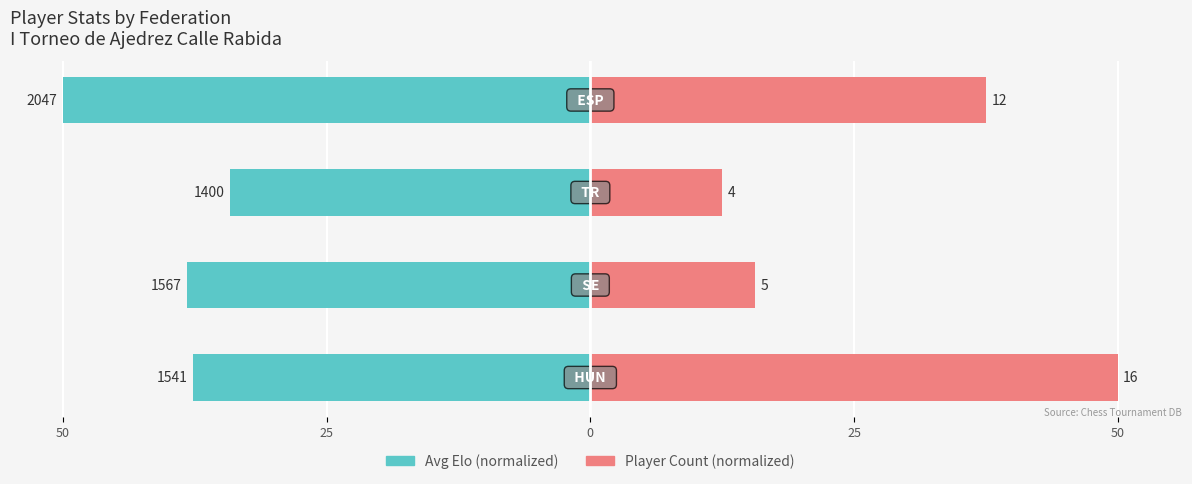

How many values in the Player Count (normalized) series are below 37?

2